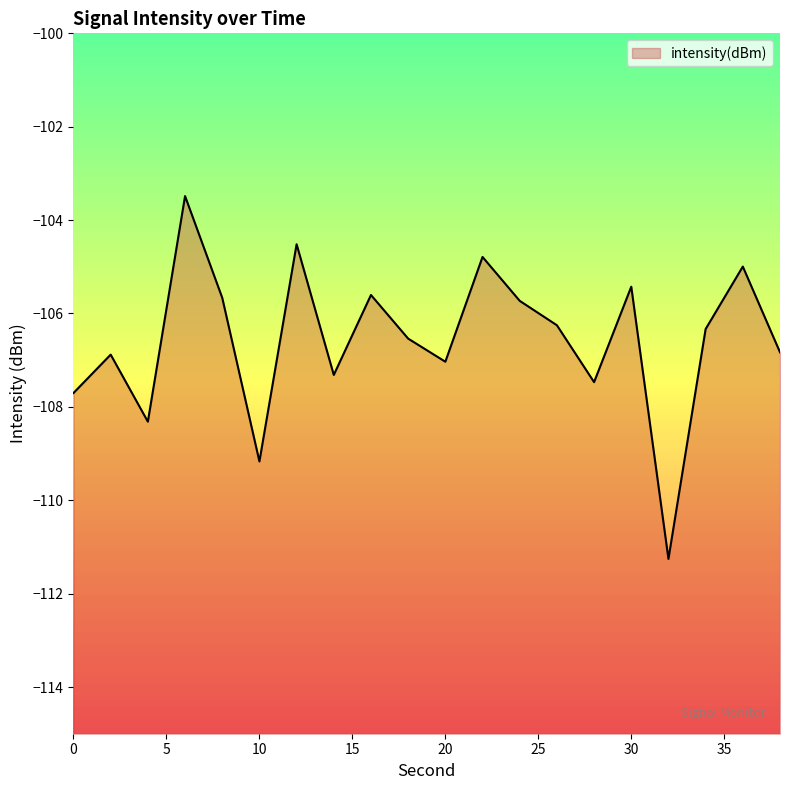

At which label does the data first exceed -106?

6